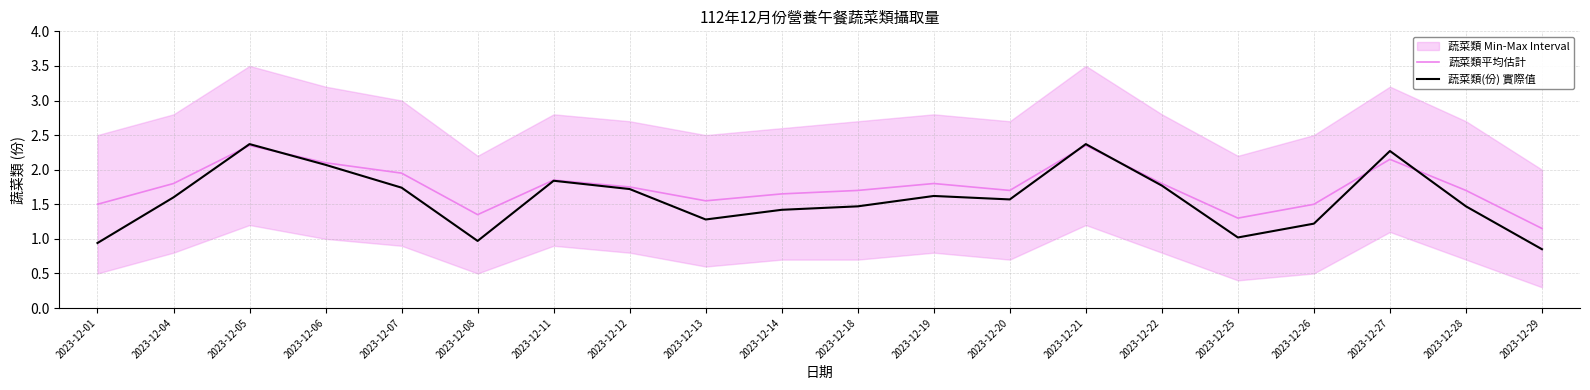

At which category does 蔬菜類平均估計 reach its first local valley?

2023-12-08